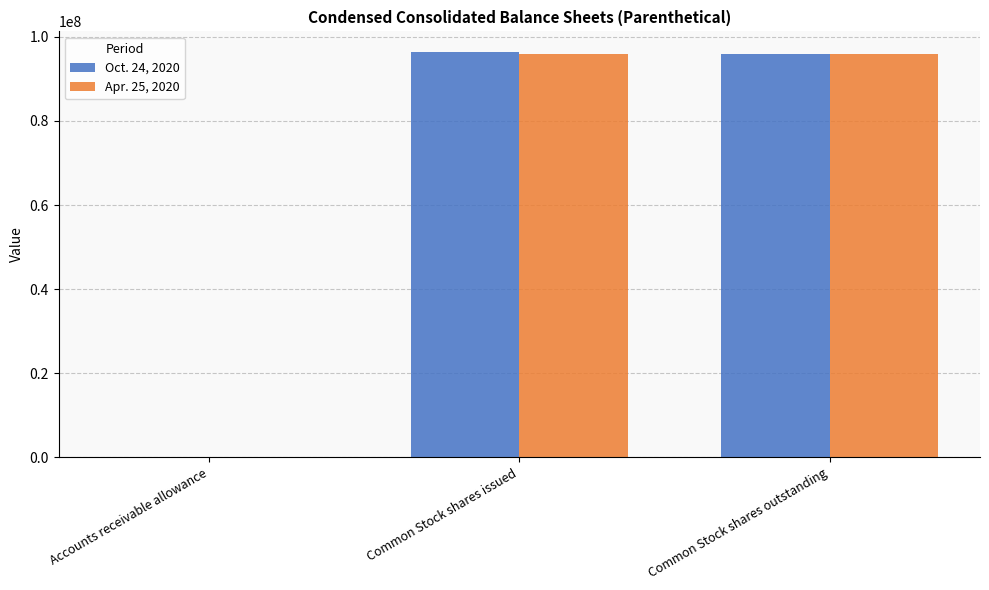

What is the total value across all series at Common Stock shares issued?

192442000